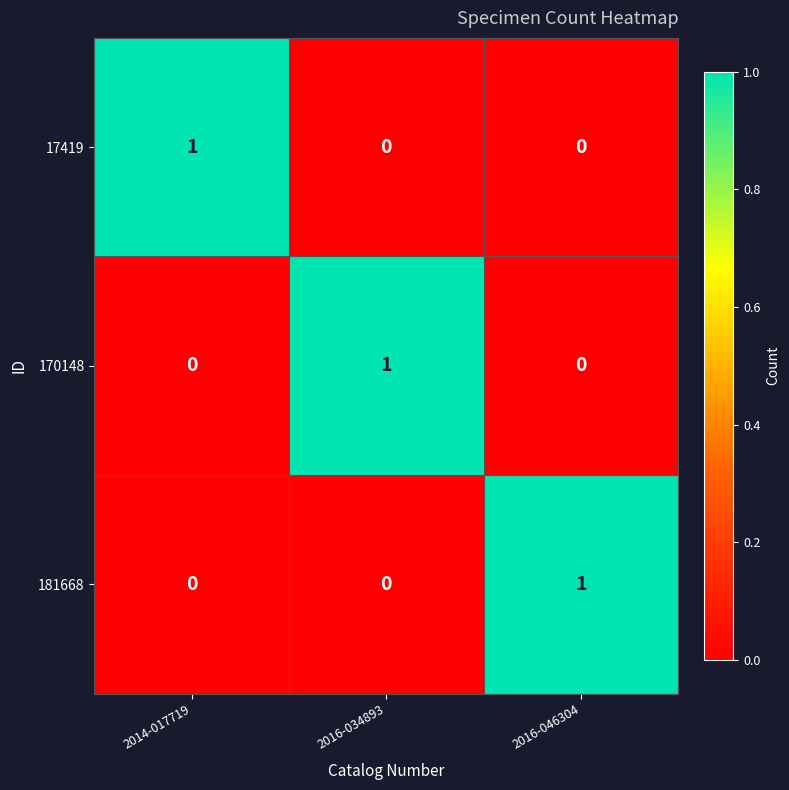

The 170148 series shows 0 at 2014-017719. True or false?

True